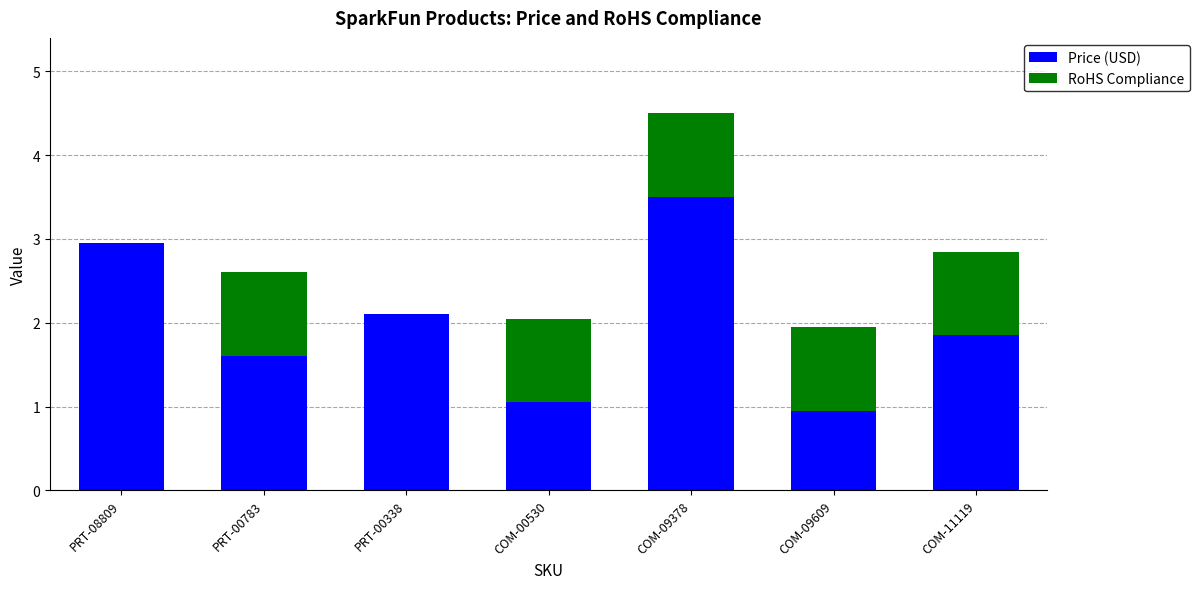

Is it true that Price (USD) equals 1.7 at PRT-08809?

False